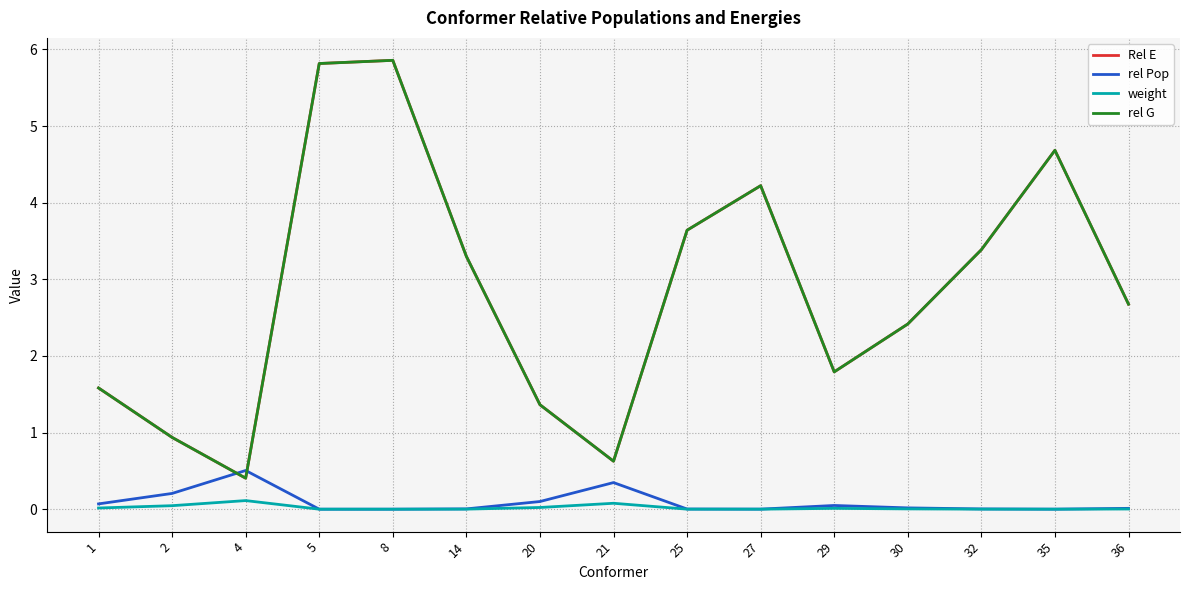

Does the chart display data point markers on the line(s)?

No